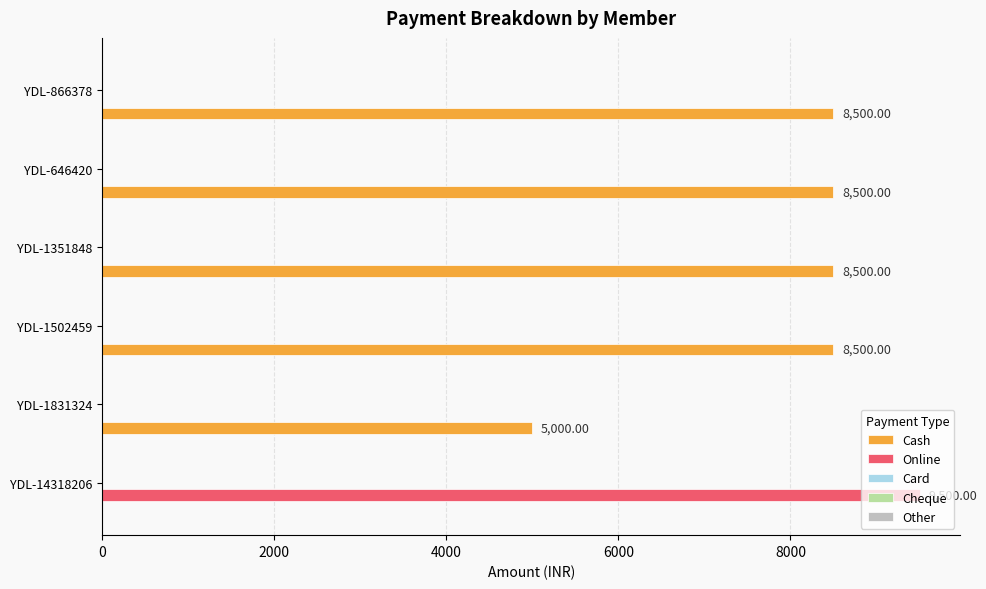

What is the sum of the Cash values at YDL-1351848 and YDL-646420?

17000